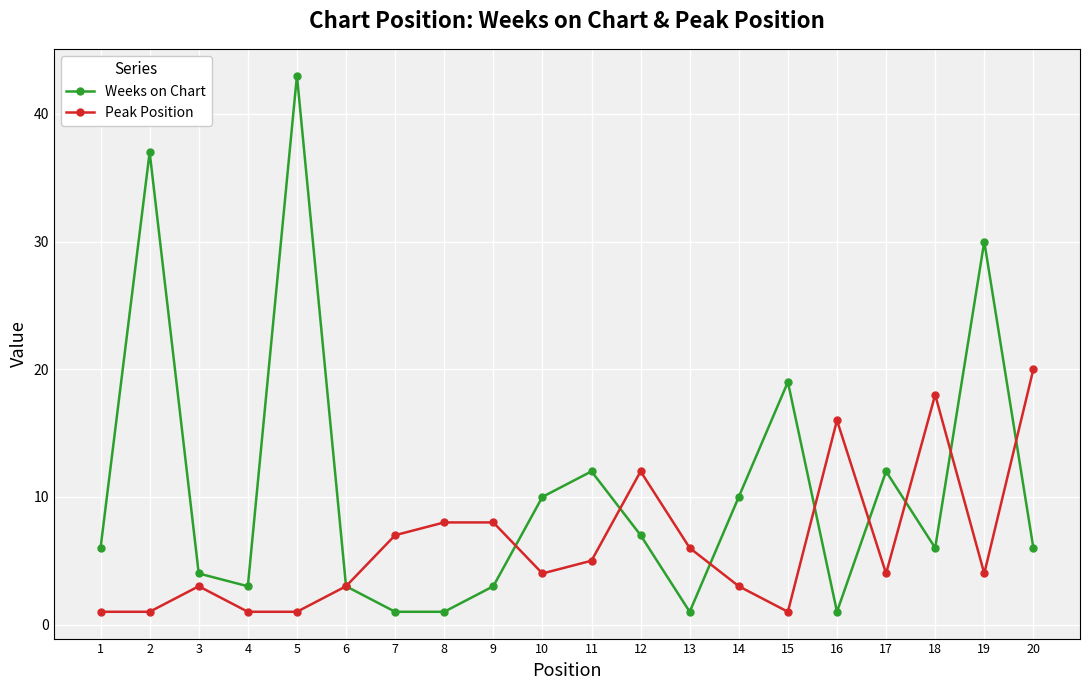

Reading left to right, extract all data points from this chart.

Weeks on Chart: 6	37	4	3	43	3	1	1	3	10	12	7	1	10	19	1	12	6	30	6
Peak Position: 1	1	3	1	1	3	7	8	8	4	5	12	6	3	1	16	4	18	4	20